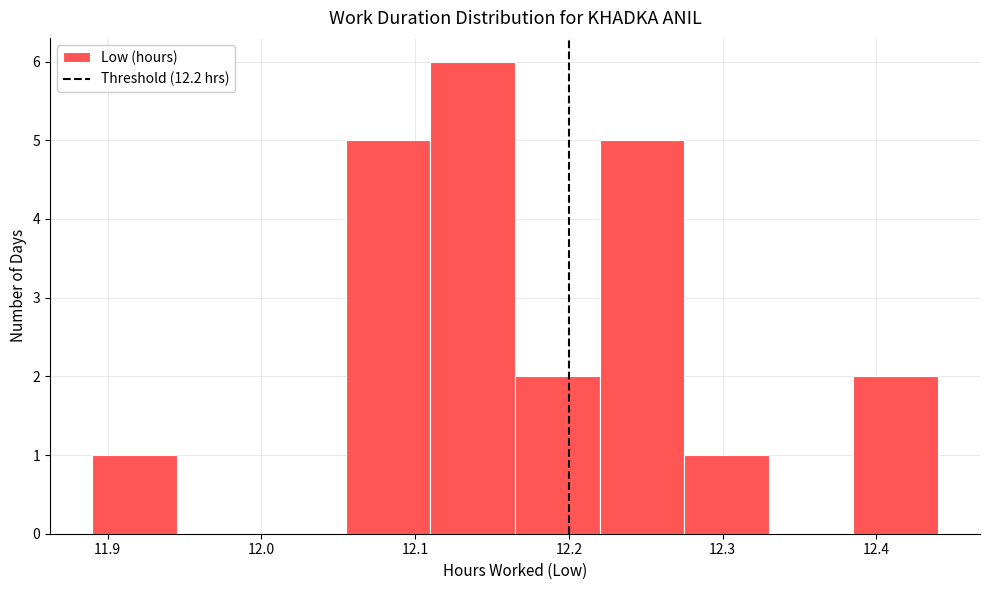

Which range on the x-axis has the tallest bar?

12.110 to 12.165